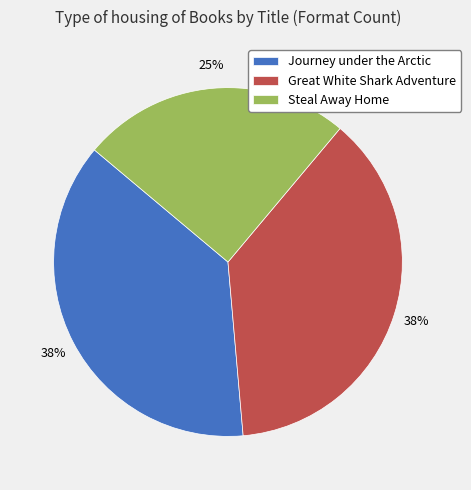

Is the sum of Great White Shark Adventure and Steal Away Home greater than half?

Yes